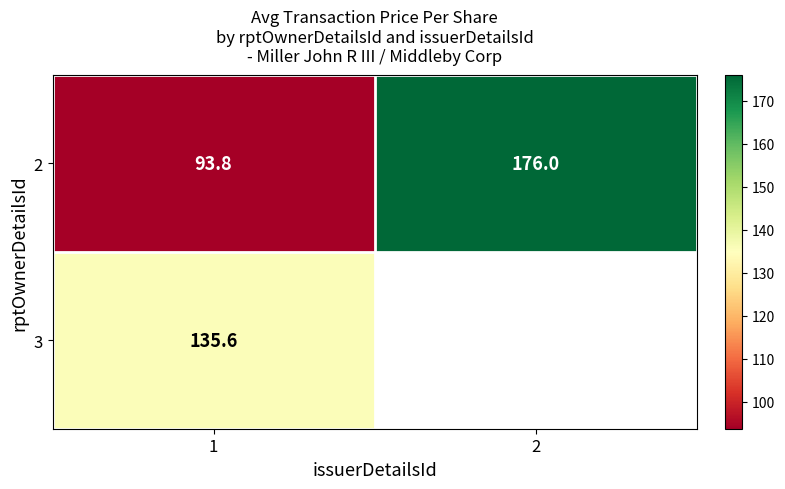

What is the smallest value displayed?

93.8